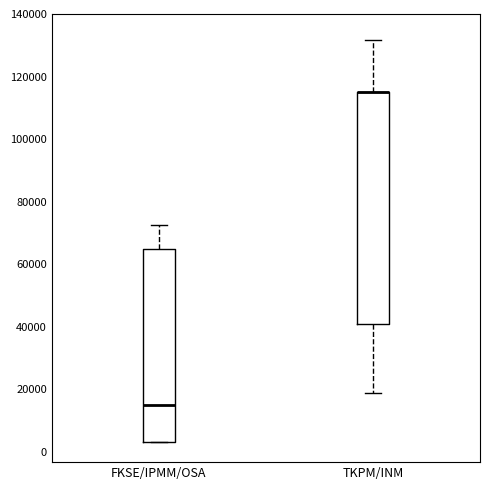

Which box is the tallest, from its lower edge to its upper edge?

TKPM/INM